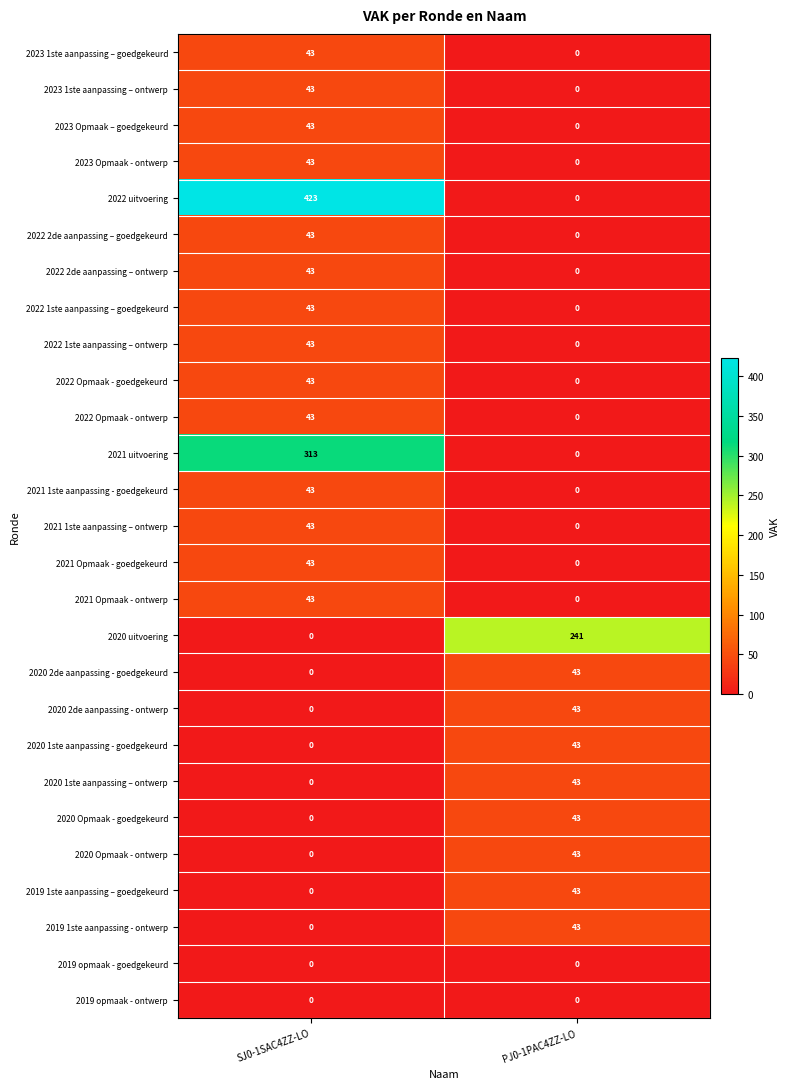

List the labels in order of 2019 1ste aanpassing – goedgekeurd value, largest first.

PJ0-1PAC4ZZ-LO, SJ0-1SAC4ZZ-LO